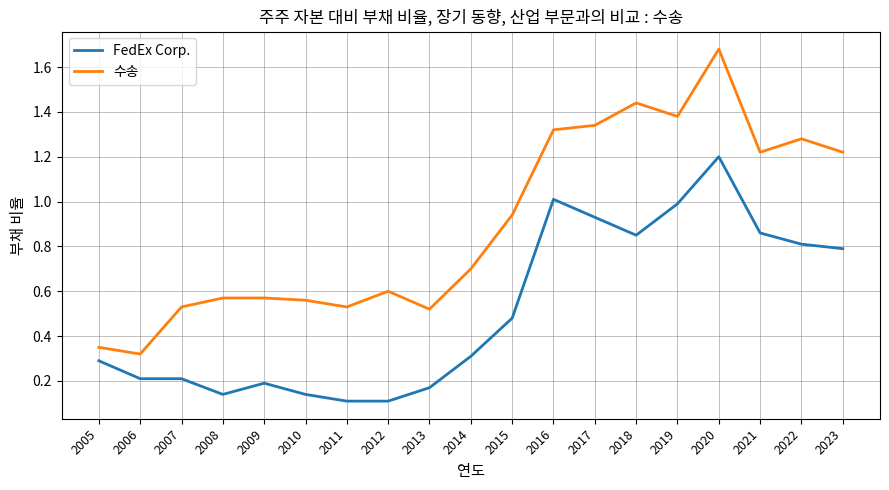

What is the difference between the FedEx Corp. values at 2022 and 2010?

0.7